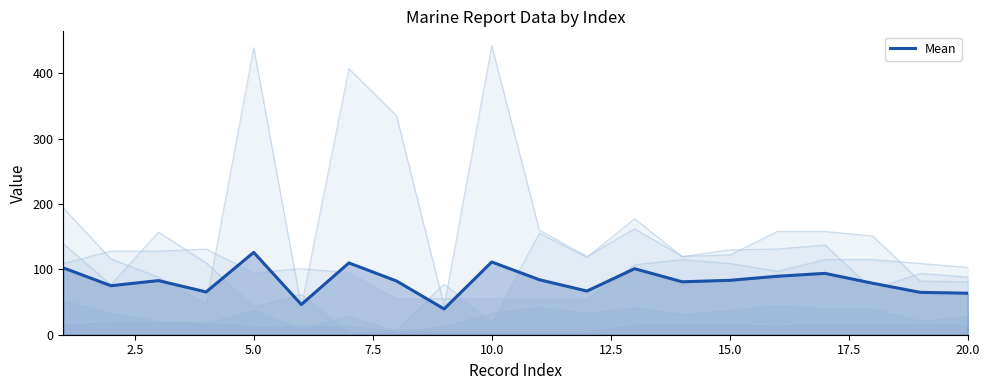

What is the value of the 19th point from the left?

64.8